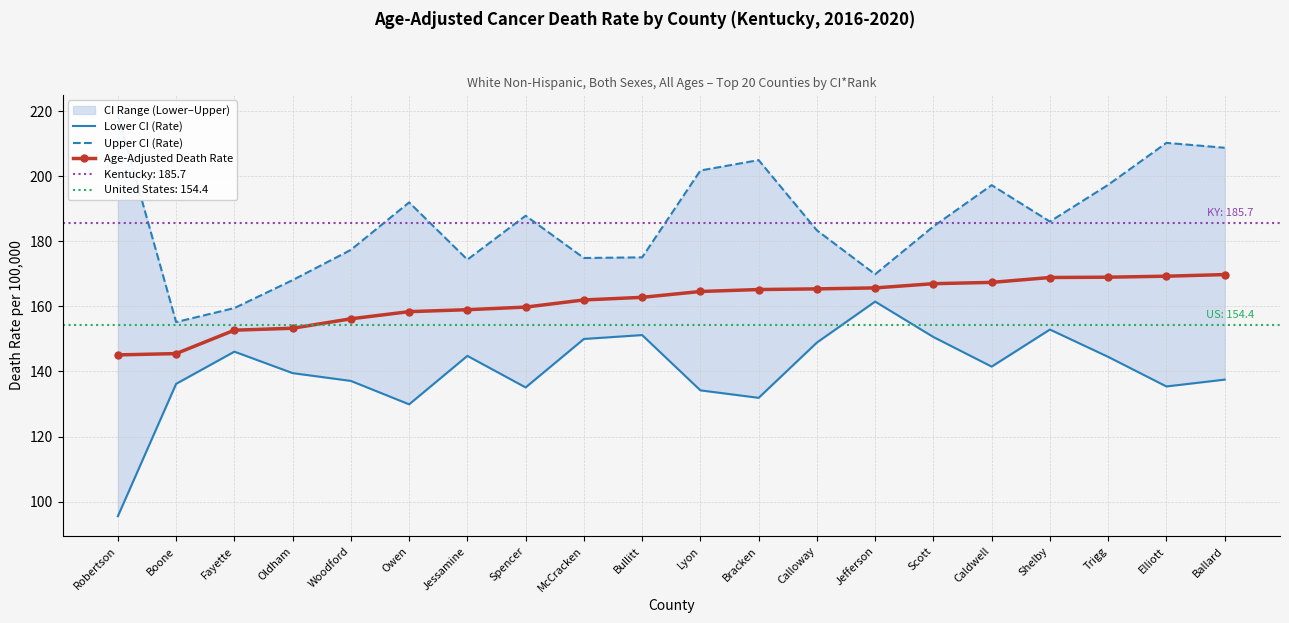

At Scott, list the series in order from largest to smallest.

Upper CI (Rate), Age-Adjusted Death Rate, Lower CI (Rate)